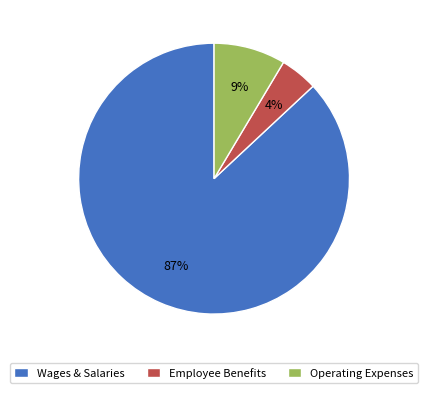

Combined, do Operating Expenses and Wages & Salaries account for over 50%?

Yes